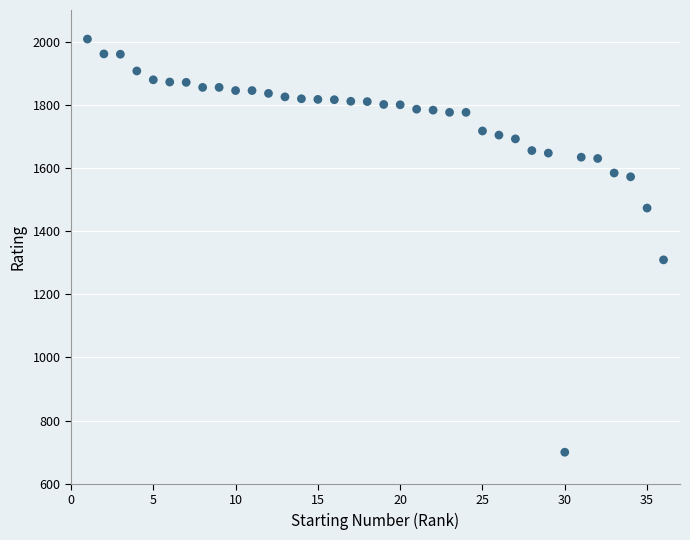

What is the range of Y values (max minus min)?

1308